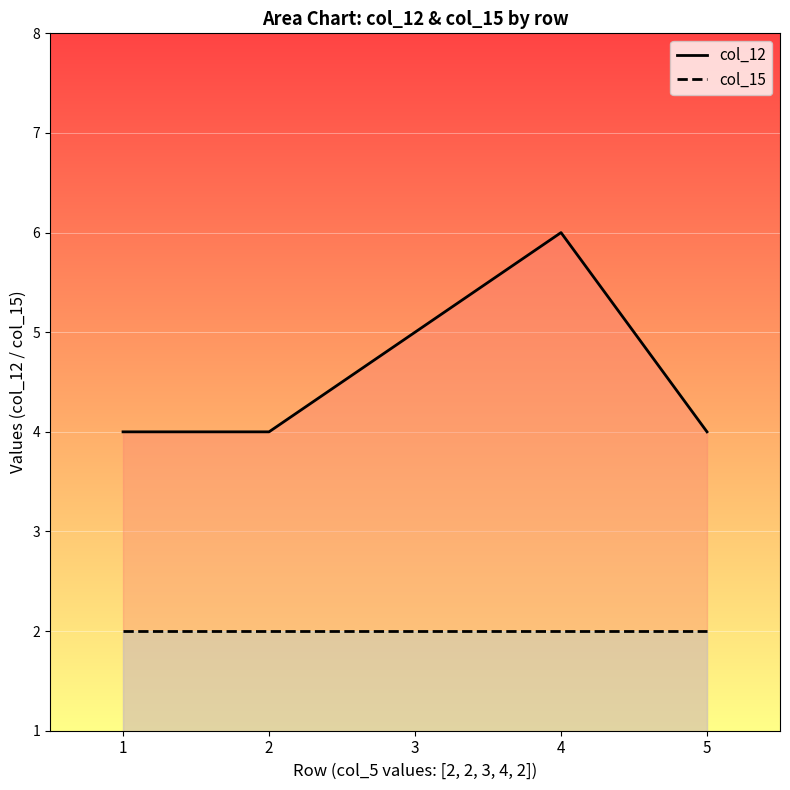

What is the spread (max minus min) of values at 1?

2